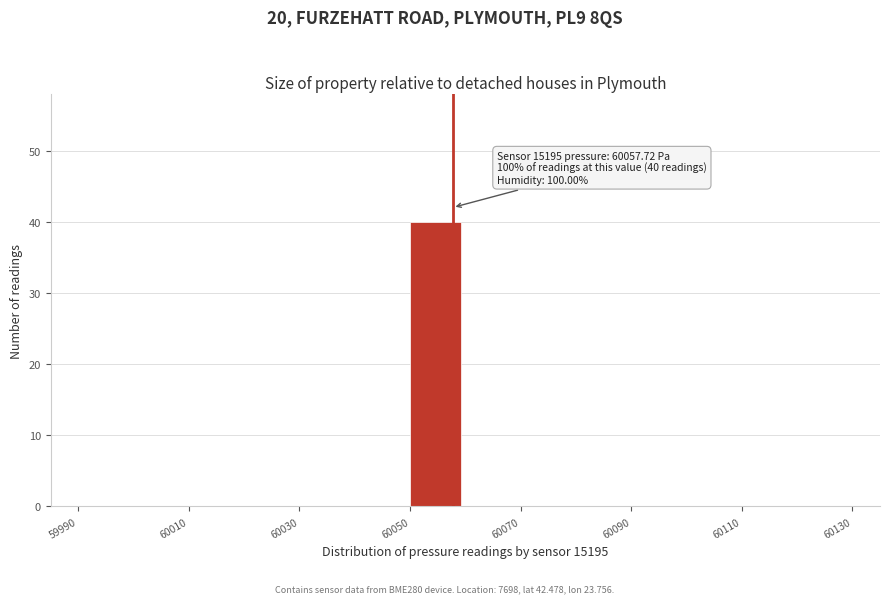

Over which range of the x-axis is the bar tallest?

60050 to 60060